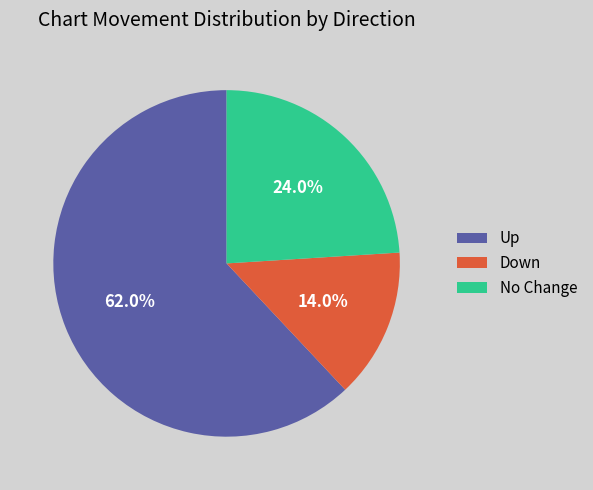

Which has a higher value, No Change or Down?

No Change